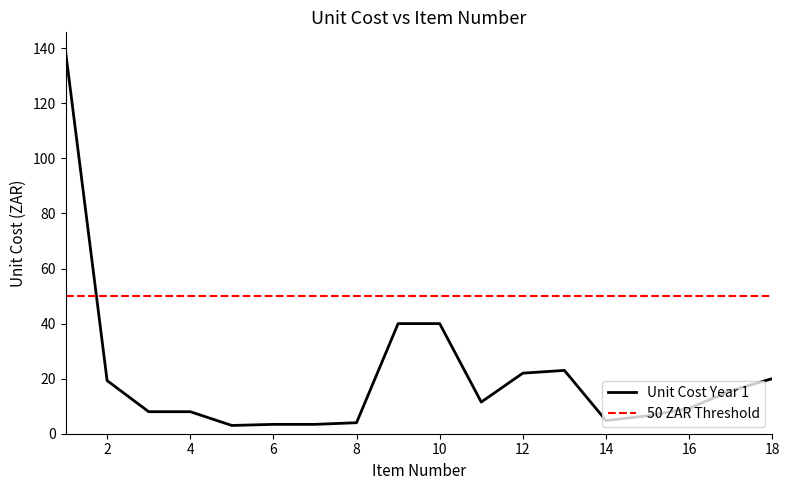

Does the chart have visible grid lines?

No